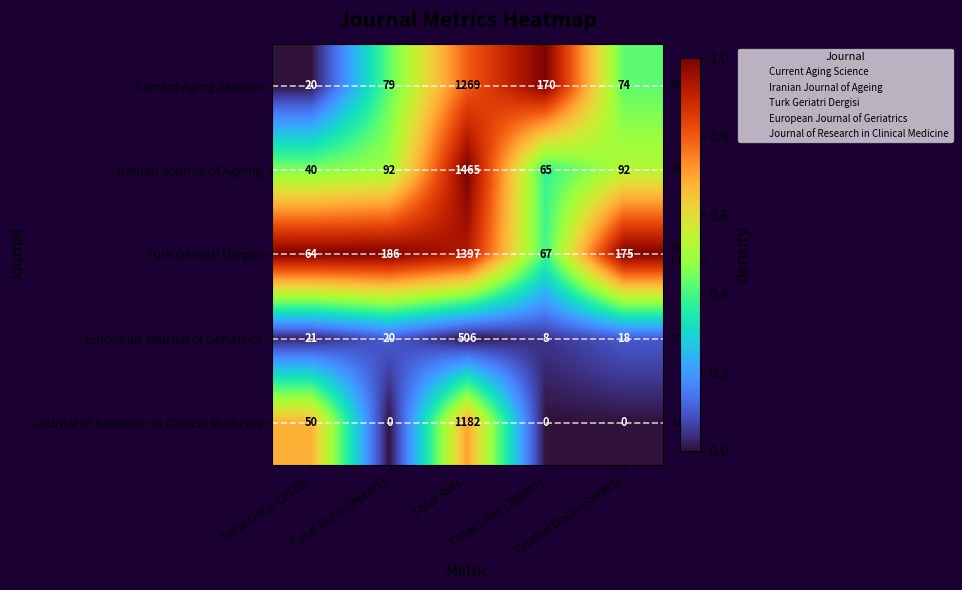

Which series has the largest range (max minus min)?

Iranian Journal of Ageing